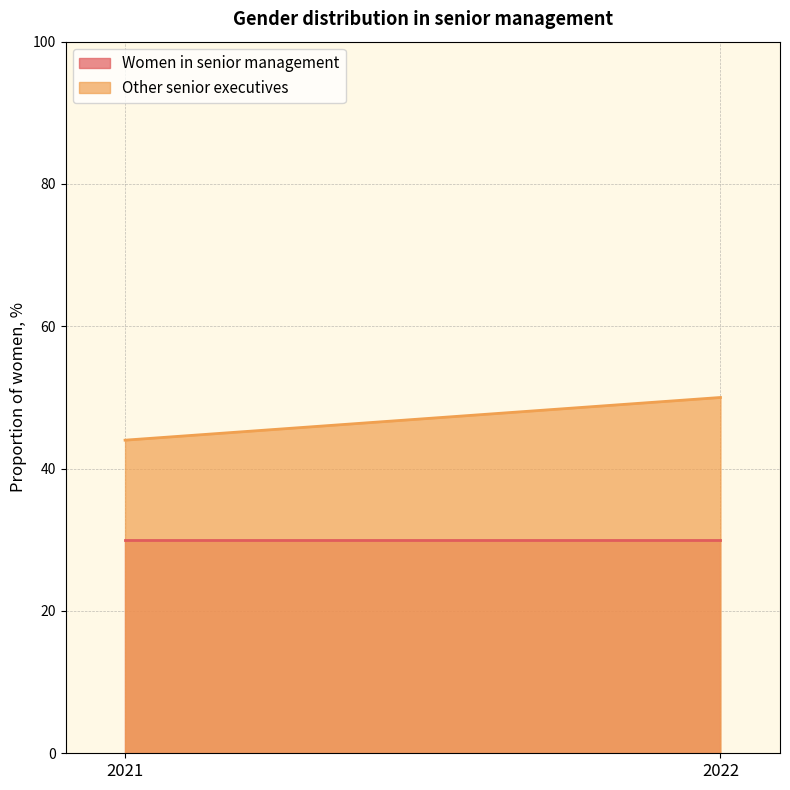

Is the value of Women in senior management at 2022 greater than the value of Other senior executives at 2022?

No